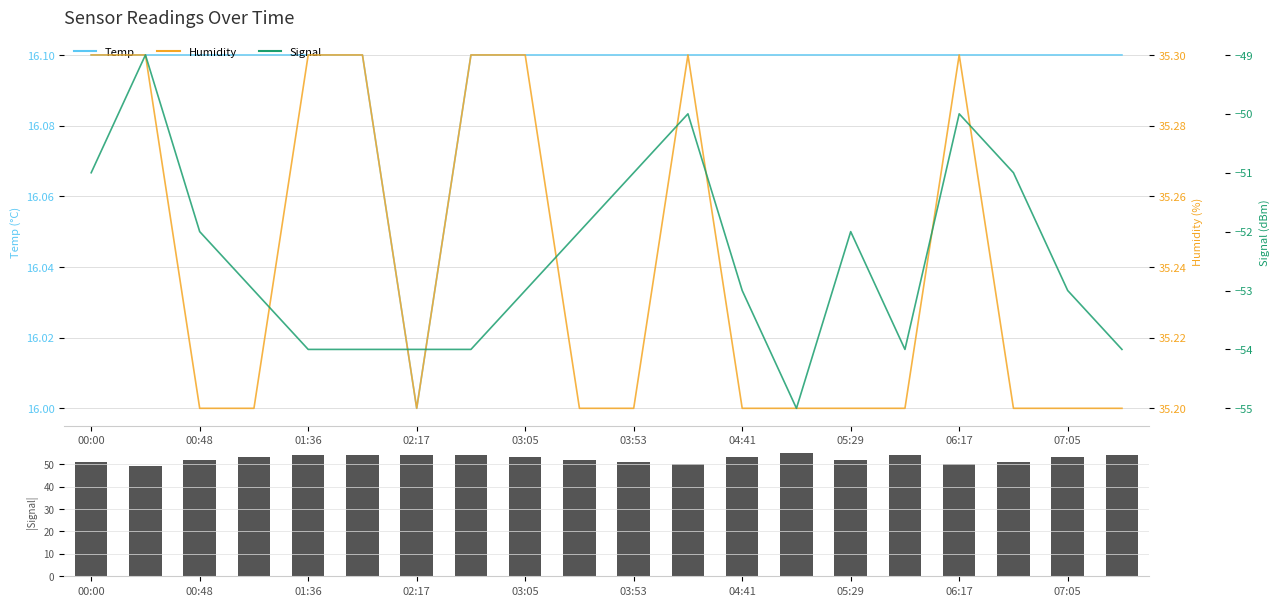

How many data points in Signal (abs) are less than 53?

9